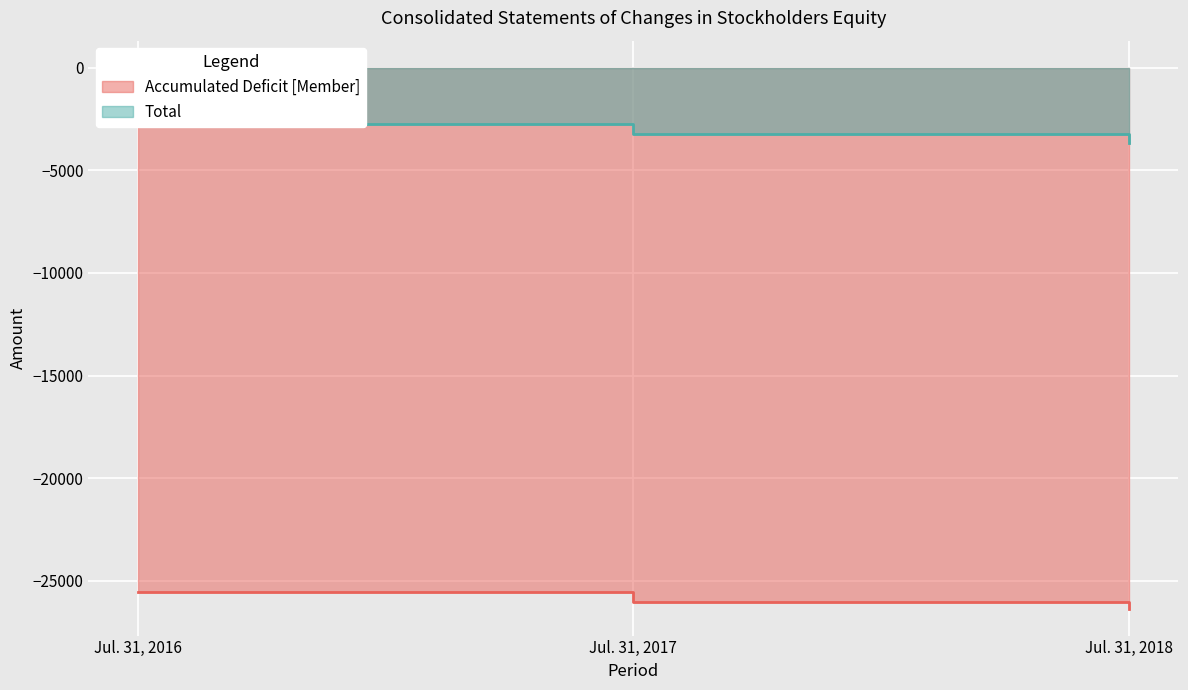

True or false: Total has a value of -1114 at Jul. 31, 2018.

False